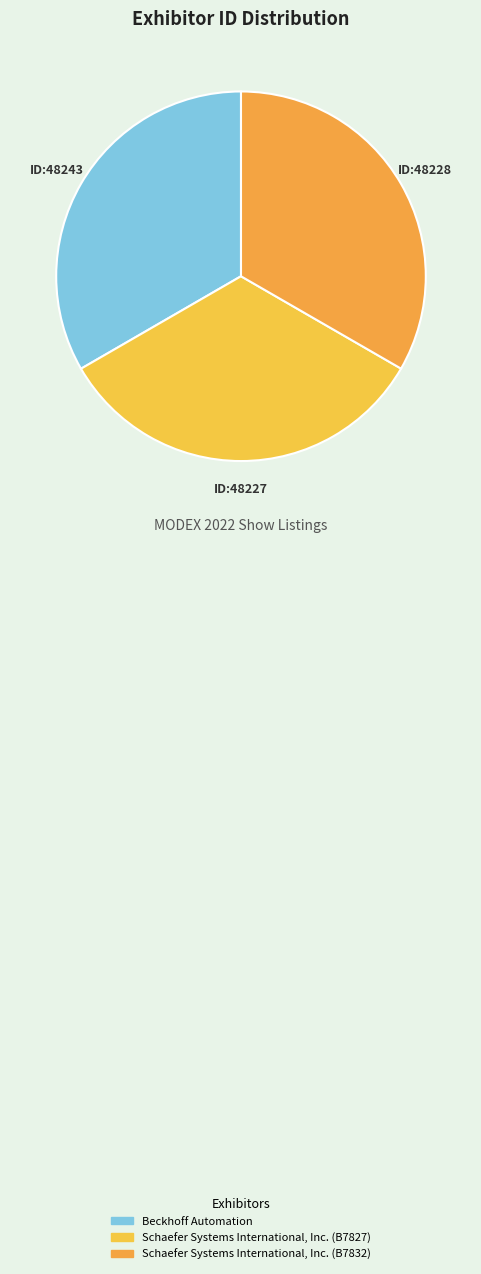

Does any single category account for the majority?

No